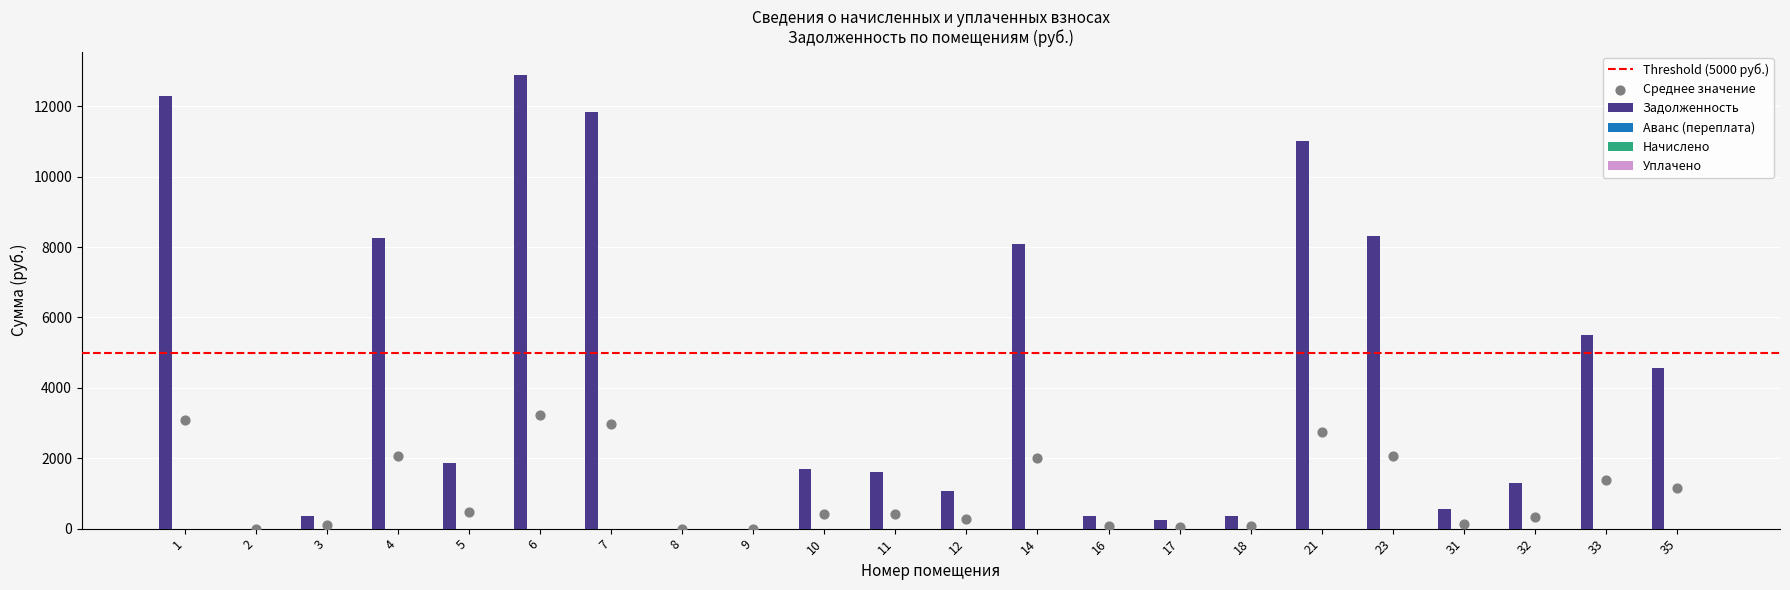

At which category is the sum across all series the highest?

6